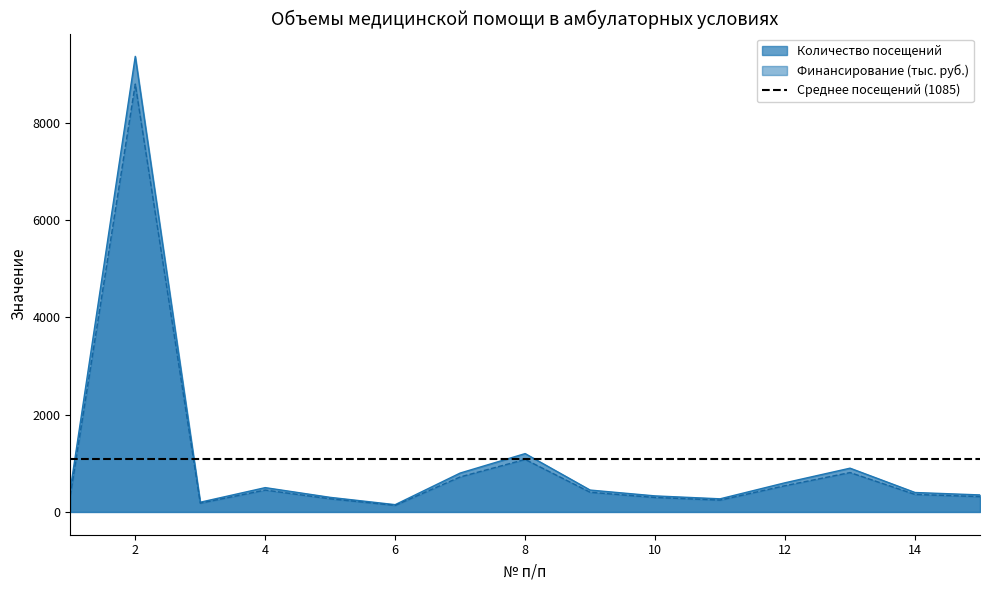

Which series changed the most between 10 and 17?

Финансирование, руб.